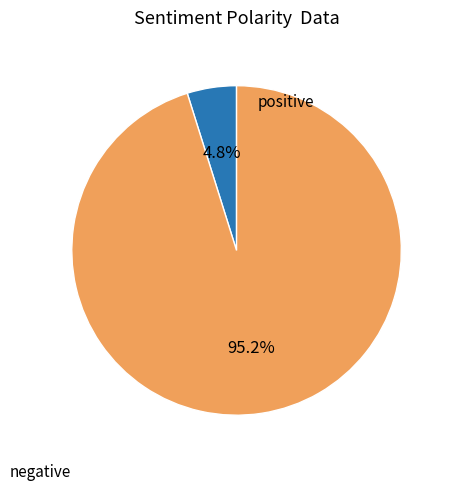

How many segments does this pie chart have?

2